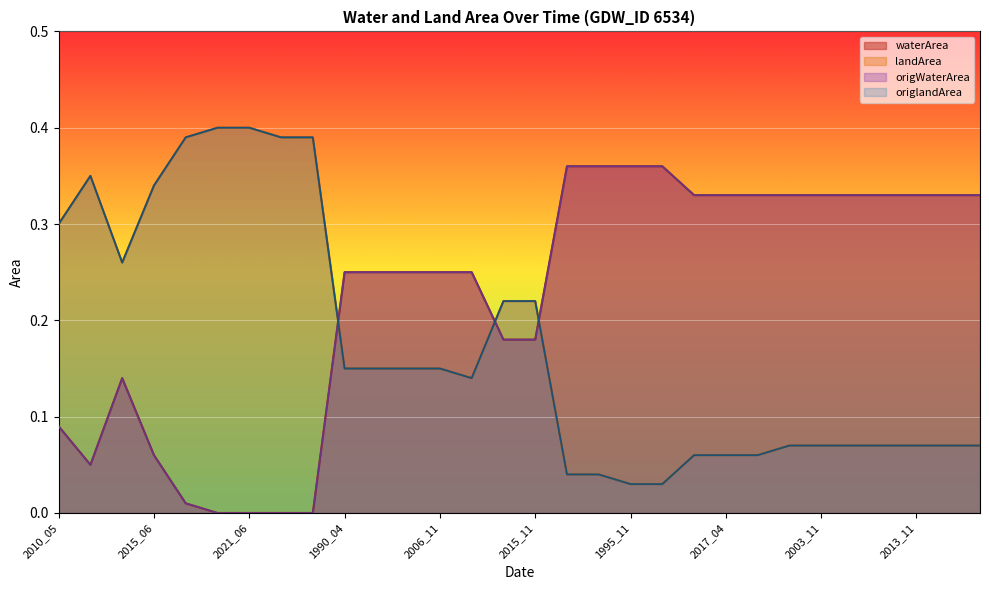

Reading left to right, what are all the values shown in this chart?

waterArea: 2010_05=0.1	2017_06=0.1	2006_04=0.1	2015_06=0.1	2005_04=0.0	2002_05=0.0	2021_06=0.0	2003_04=0.0	2015_09=0.0	1990_04=0.2	2004_11=0.2	2006_10=0.2	2006_11=0.2	2018_04=0.2	2005_05=0.2	2015_11=0.2	1988_10=0.4	2016_08=0.4	1995_11=0.4	2019_07=0.4	2010_11=0.3	2017_04=0.3	2017_08=0.3	1999_10=0.3	2003_11=0.3	2005_10=0.3	2013_09=0.3	2013_11=0.3	2014_03=0.3	2018_10=0.3
landArea: 2010_05=0.3	2017_06=0.3	2006_04=0.3	2015_06=0.3	2005_04=0.4	2002_05=0.4	2021_06=0.4	2003_04=0.4	2015_09=0.4	1990_04=0.1	2004_11=0.1	2006_10=0.1	2006_11=0.1	2018_04=0.1	2005_05=0.2	2015_11=0.2	1988_10=0.0	2016_08=0.0	1995_11=0.0	2019_07=0.0	2010_11=0.1	2017_04=0.1	2017_08=0.1	1999_10=0.1	2003_11=0.1	2005_10=0.1	2013_09=0.1	2013_11=0.1	2014_03=0.1	2018_10=0.1
origWaterArea: 2010_05=0.1	2017_06=0.1	2006_04=0.1	2015_06=0.1	2005_04=0.0	2002_05=0.0	2021_06=0.0	2003_04=0.0	2015_09=0.0	1990_04=0.2	2004_11=0.2	2006_10=0.2	2006_11=0.2	2018_04=0.2	2005_05=0.2	2015_11=0.2	1988_10=0.4	2016_08=0.4	1995_11=0.4	2019_07=0.4	2010_11=0.3	2017_04=0.3	2017_08=0.3	1999_10=0.3	2003_11=0.3	2005_10=0.3	2013_09=0.3	2013_11=0.3	2014_03=0.3	2018_10=0.3
origlandArea: 2010_05=0.3	2017_06=0.3	2006_04=0.3	2015_06=0.3	2005_04=0.4	2002_05=0.4	2021_06=0.4	2003_04=0.4	2015_09=0.4	1990_04=0.1	2004_11=0.1	2006_10=0.1	2006_11=0.1	2018_04=0.1	2005_05=0.2	2015_11=0.2	1988_10=0.0	2016_08=0.0	1995_11=0.0	2019_07=0.0	2010_11=0.1	2017_04=0.1	2017_08=0.1	1999_10=0.1	2003_11=0.1	2005_10=0.1	2013_09=0.1	2013_11=0.1	2014_03=0.1	2018_10=0.1